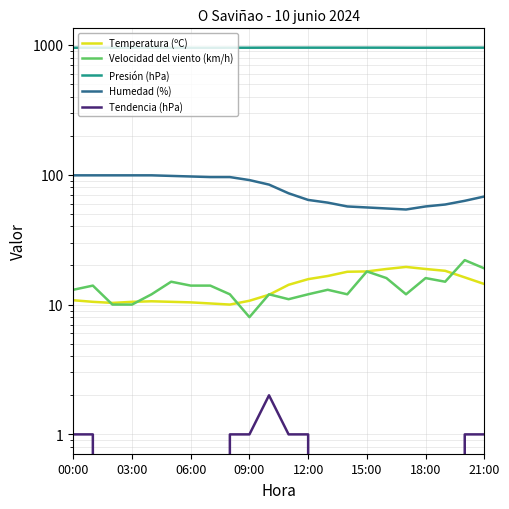

Reading right to left, list all the values displayed in this chart.

Temperatura (ºC): 14.4	16.2	18.2	18.8	19.5	18.8	18.0	17.9	16.6	15.7	14.2	11.9	10.7	10.0	10.2	10.4	10.5	10.6	10.5	10.3	10.5	10.8
Velocidad del viento (km/h): 19.0	22.0	15.0	16.0	12.0	16.0	18.0	12.0	13.0	12.0	11.0	12.0	8.0	12.0	14.0	14.0	15.0	12.0	10.0	10.0	14.0	13.0
Presión (hPa): 953.0	953.0	952.0	952.0	952.0	953.0	953.0	953.0	953.0	953.0	953.0	953.0	952.0	952.0	951.0	951.0	951.0	952.0	952.0	952.0	952.0	952.0
Humedad (%): 68.0	63.0	59.0	57.0	54.0	55.0	56.0	57.0	61.0	64.0	72.0	84.0	91.0	96.0	96.0	97.0	98.0	99.0	99.0	99.0	99.0	99.0
Tendencia (hPa): 1.0	1.0	-1.0	-1.0	-1.0	0.0	0.0	0.0	0.0	1.0	1.0	2.0	1.0	1.0	-1.0	-1.0	-1.0	0.0	0.0	0.0	1.0	1.0